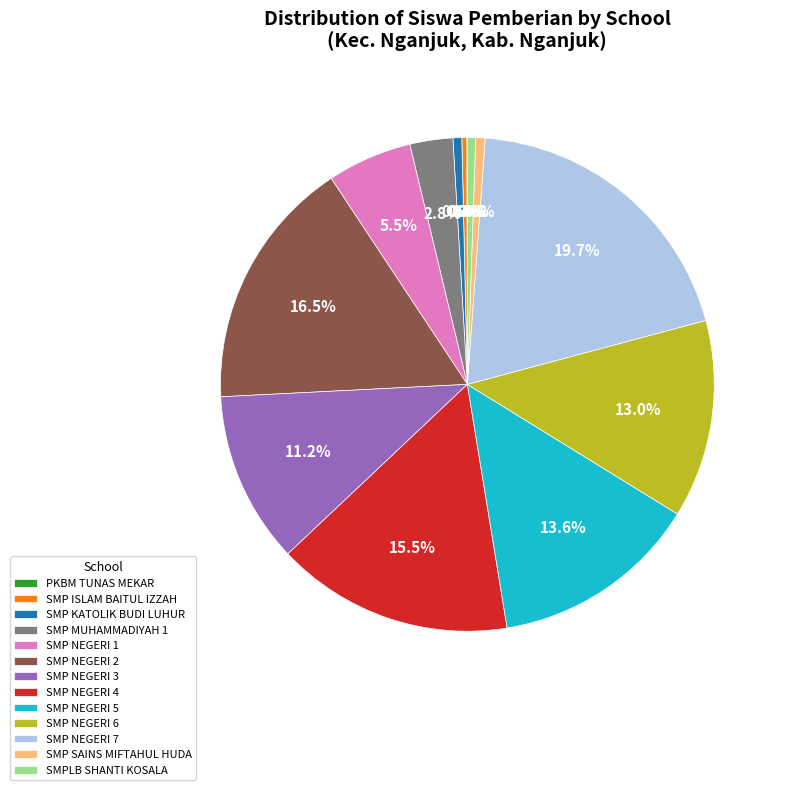

Does any single category account for the majority?

No